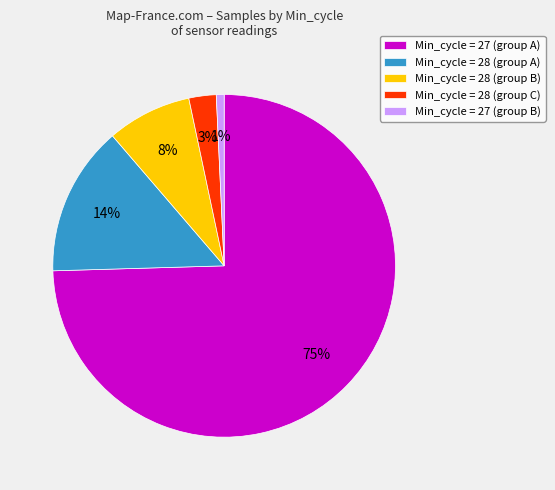

Do Min_cycle = 27 (group B) and Min_cycle = 28 (group B) together represent more than half of the pie?

No